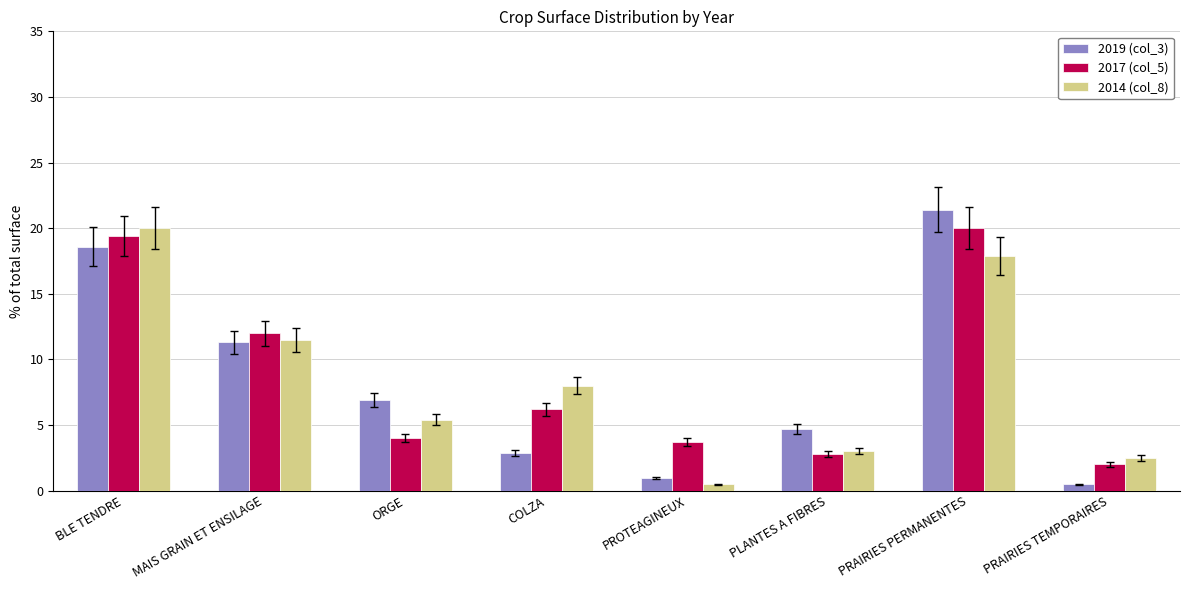

Is the value of 2014 (col_8) at COLZA greater than the value of 2017 (col_5) at ORGE?

Yes